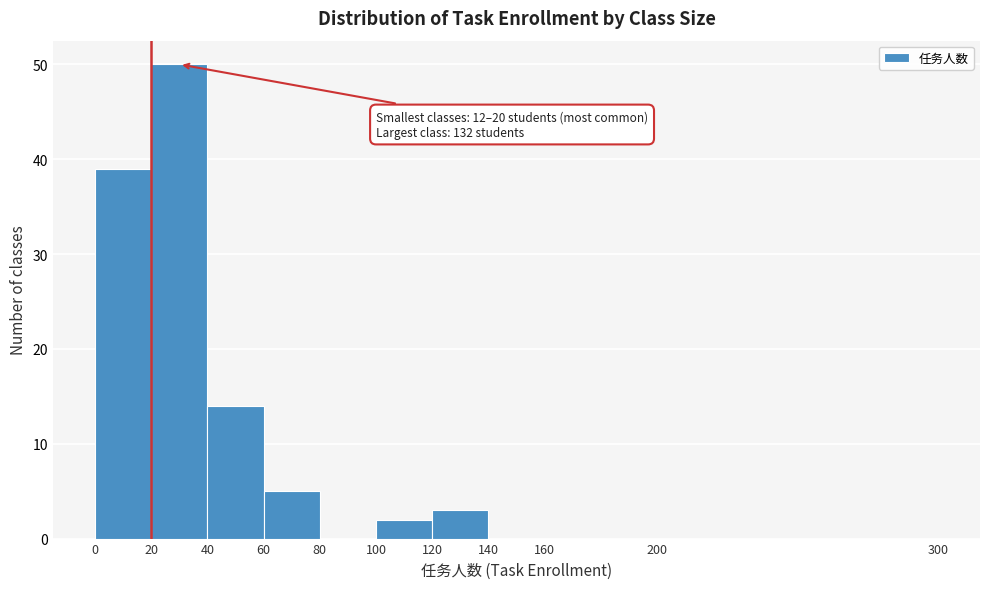

Which range on the x-axis has the tallest bar?

20 to 40